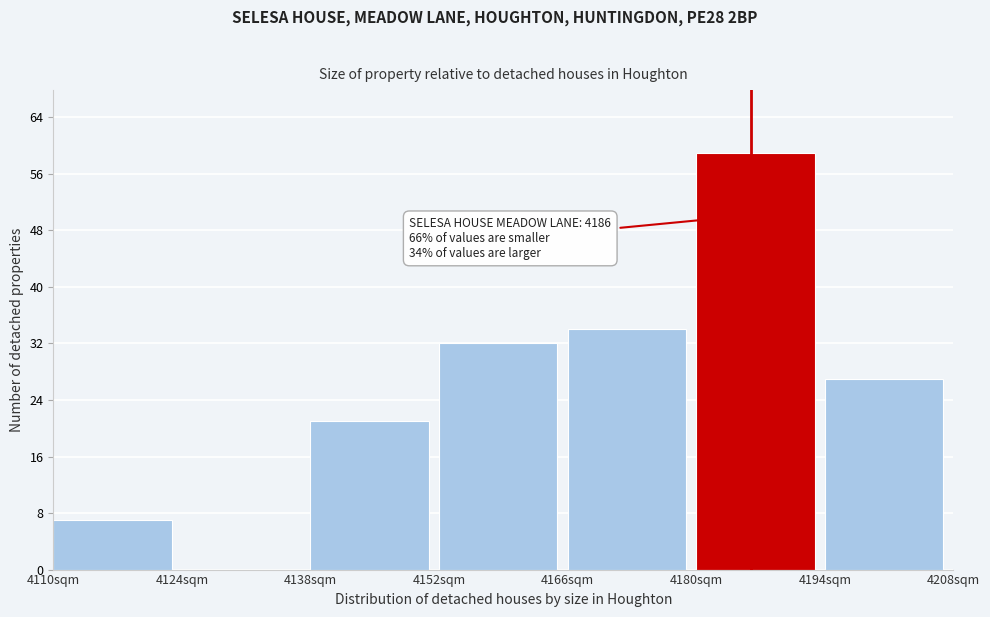

Over which range of the x-axis is the bar tallest?

4180 to 4194